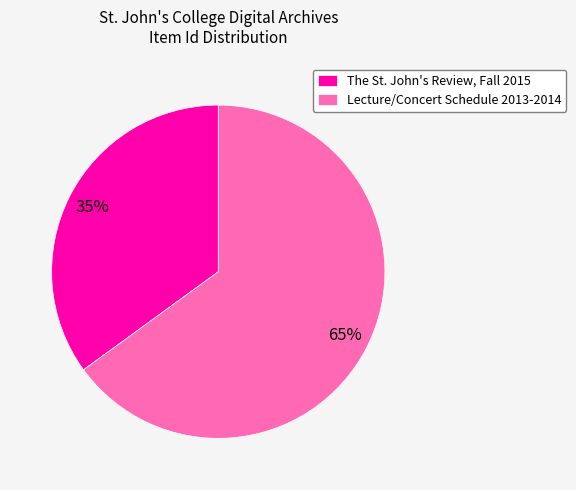

To the nearest percent, what portion does Lecture/Concert Schedule 2013-2014 represent?

65%